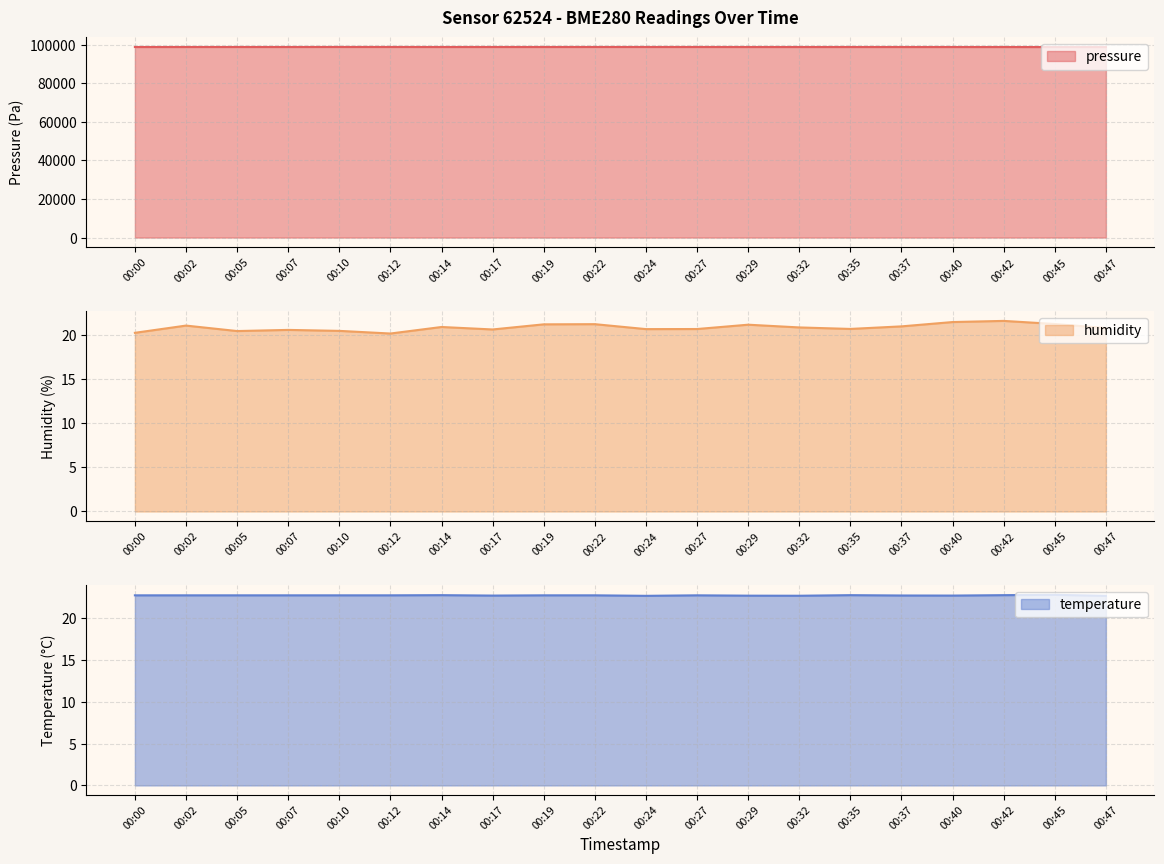

How many categories are shown in the chart?

20